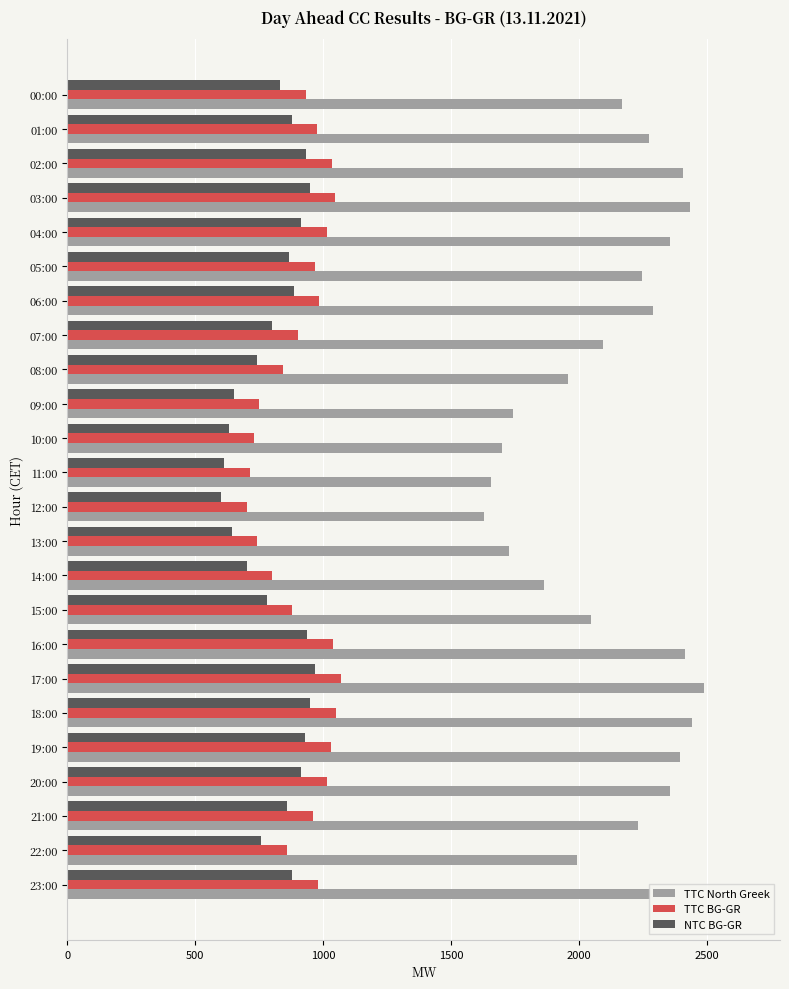

How many series are shown in this chart?

3